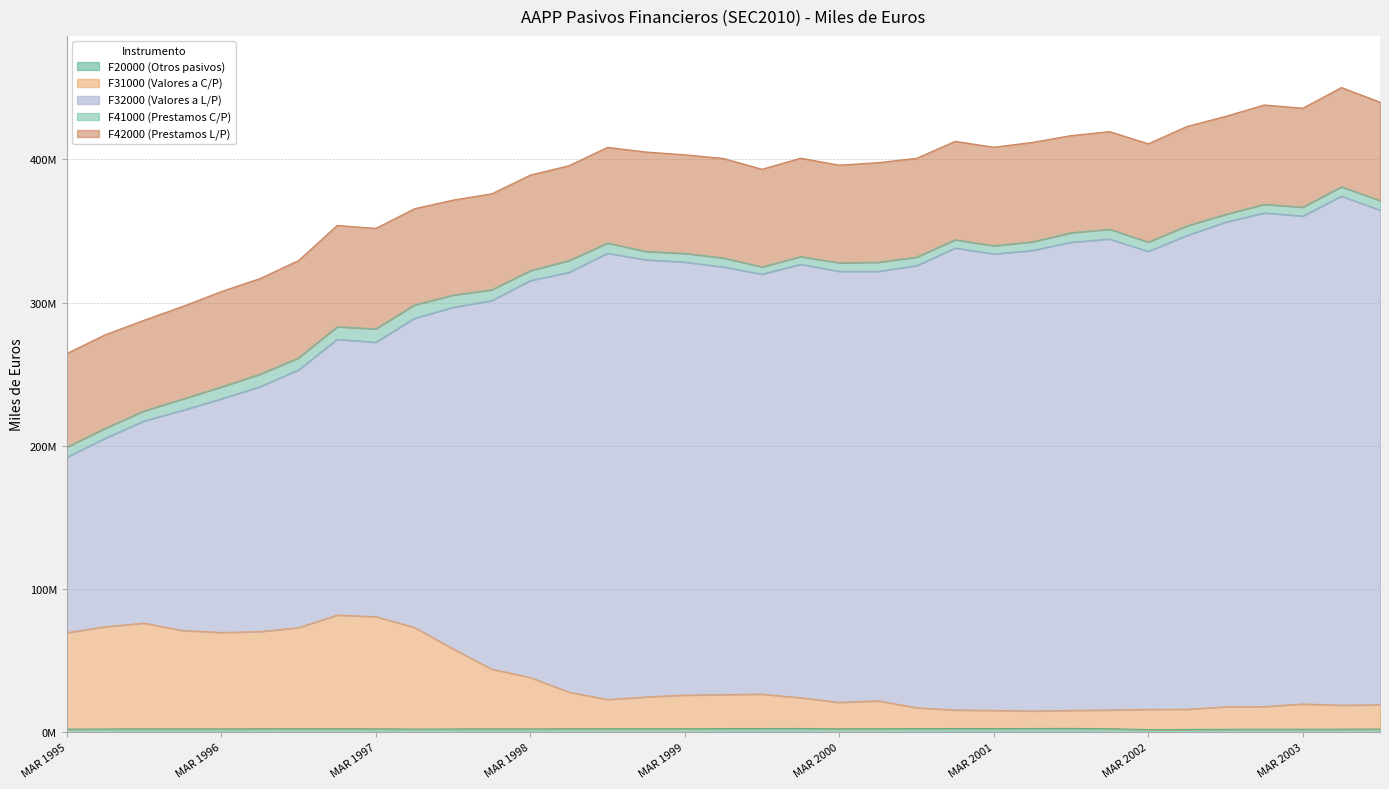

What value does the F20000 (Otros pasivos) series have at SEP 2002, to the nearest 10?

2052240